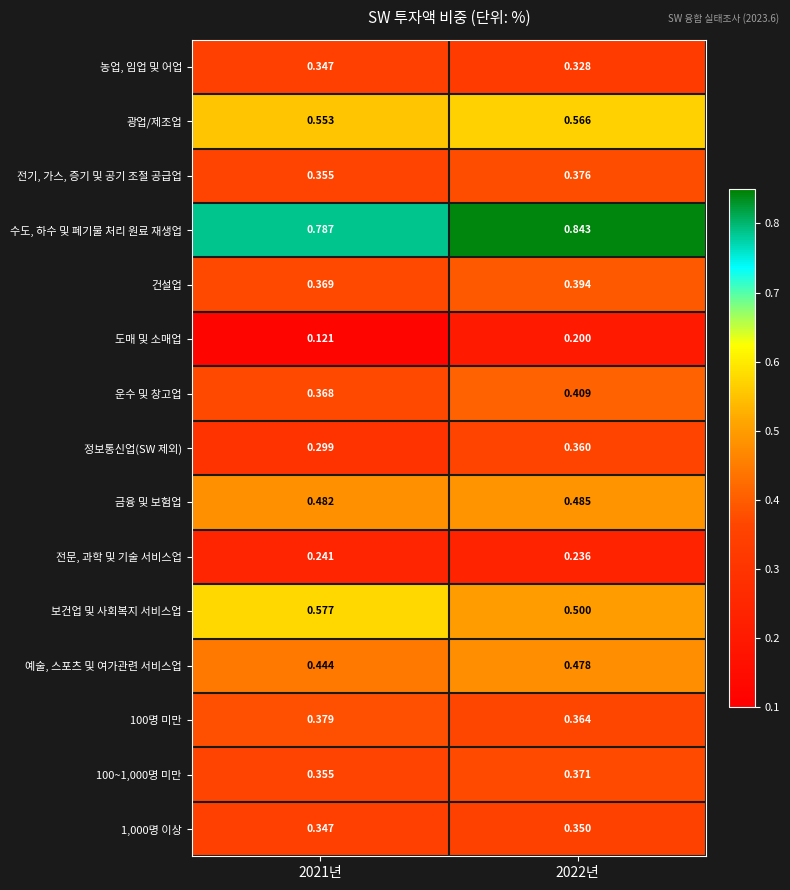

What is the spread (max minus min) of values at 2021년?

0.7